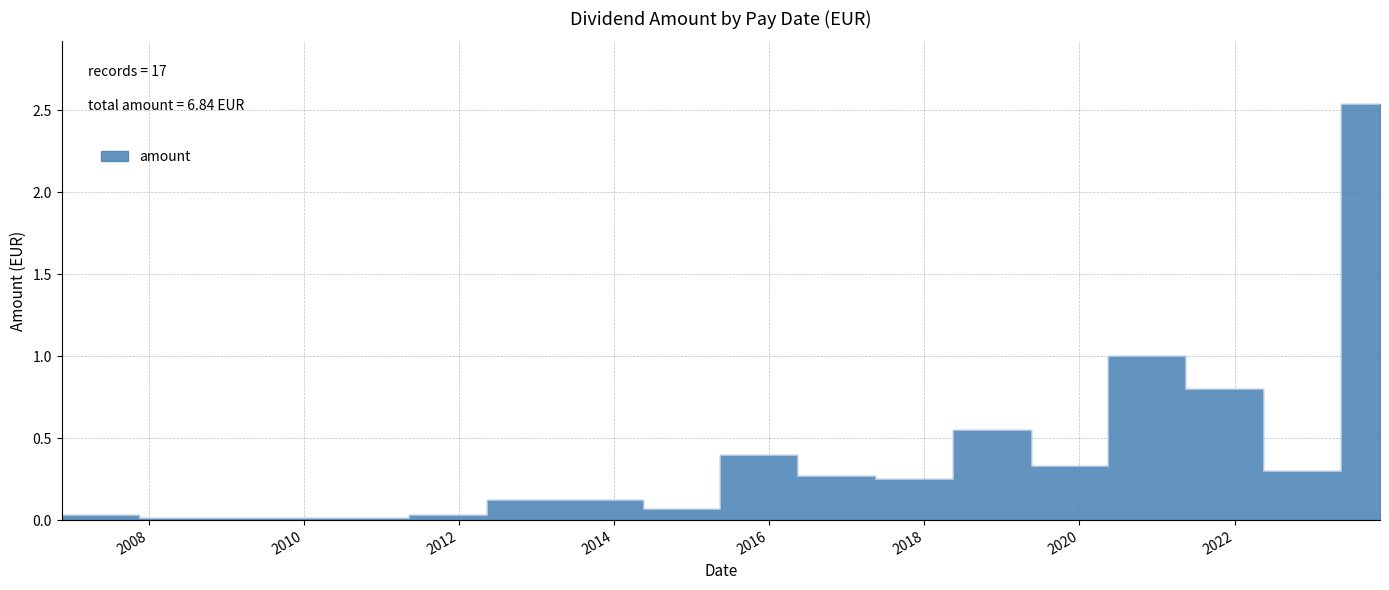

What is the sum of the values at 2011-11-11 and 2017-11-17?

0.3